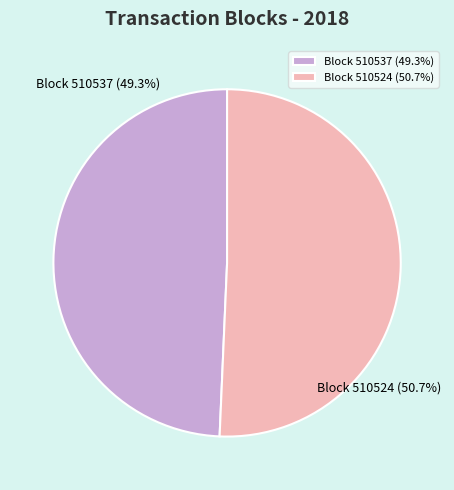

Count the number of slices in the pie.

2